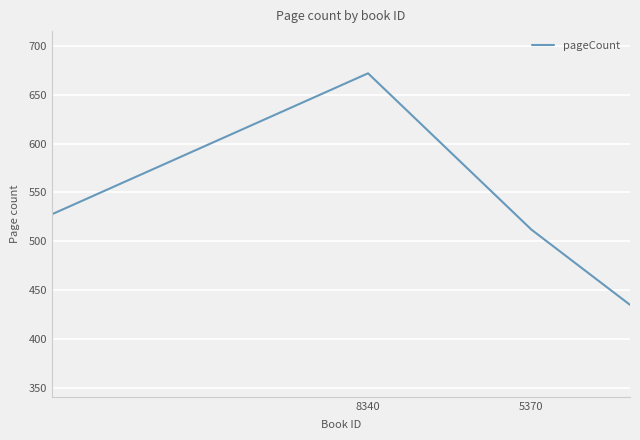

Which label corresponds to the largest value in the chart?

8340